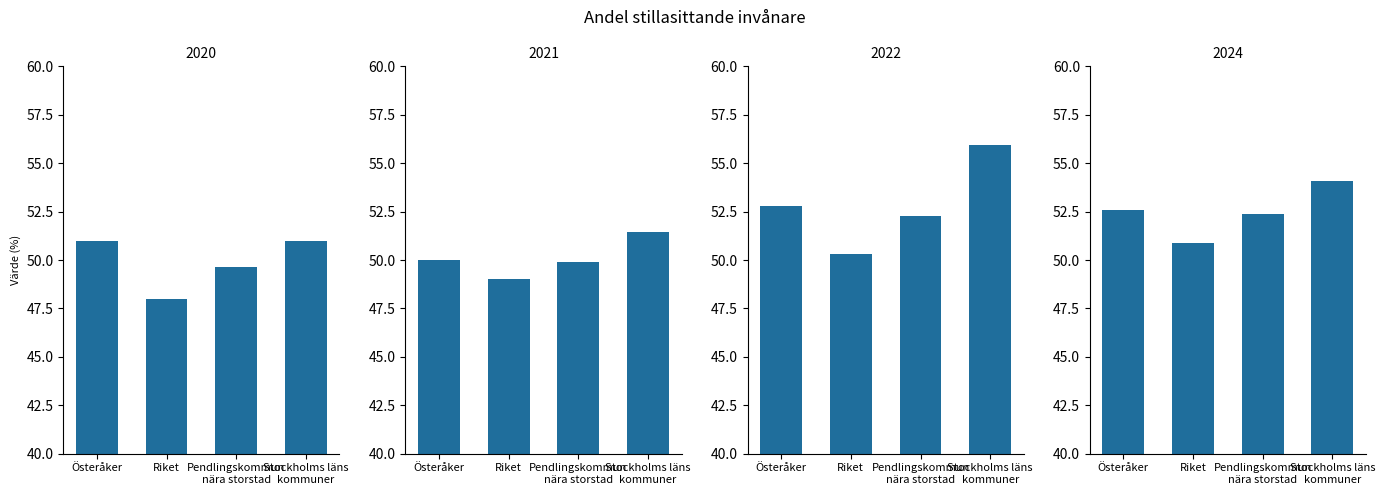

What is the sum of the 2020 values at Stockholms läns
kommuner and Österåker?

102.0